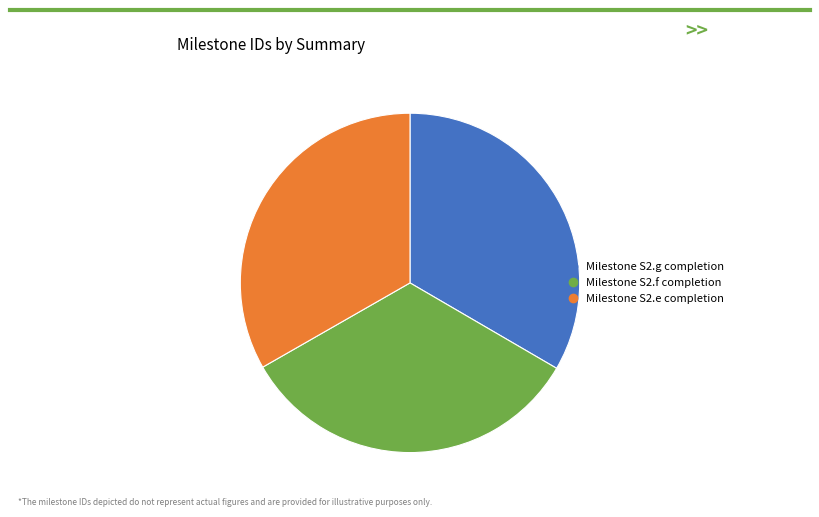

Is it true that Milestone S2.f completion is 33% of the pie?

True